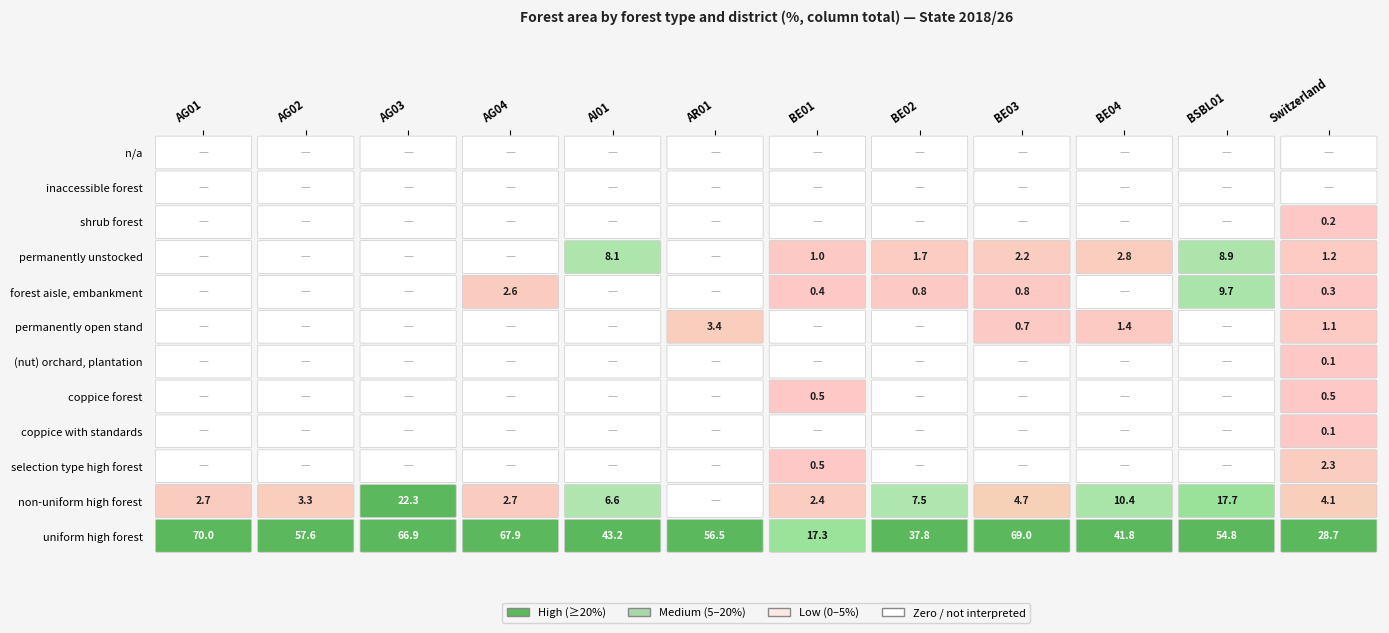

True or false: permanently open stand has a value of -2.3 at AG03.

False